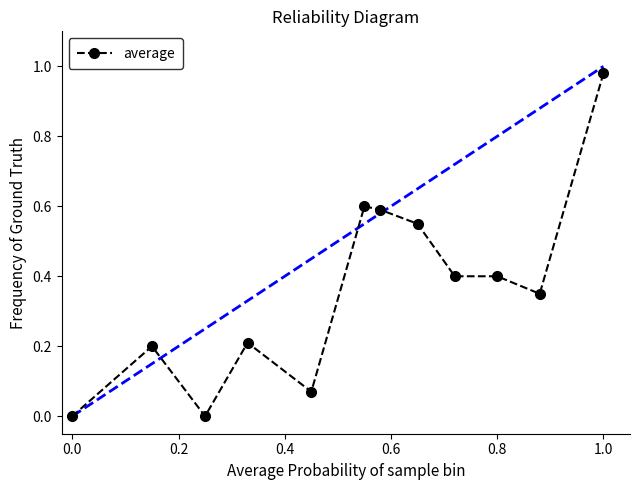

How many lines are shown in the chart?

1